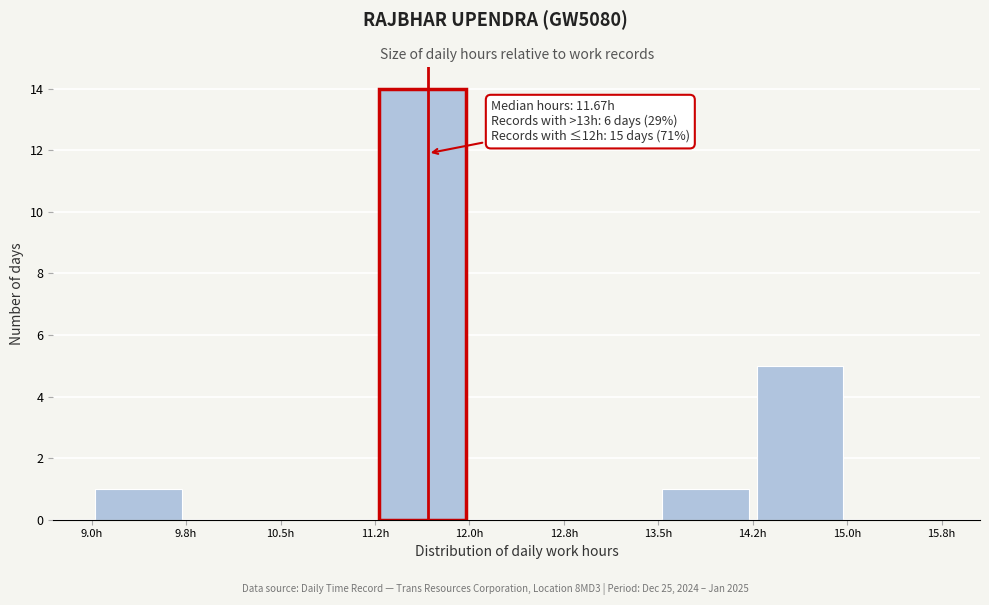

Over which range of the x-axis is the bar tallest?

11.25 to 12.00